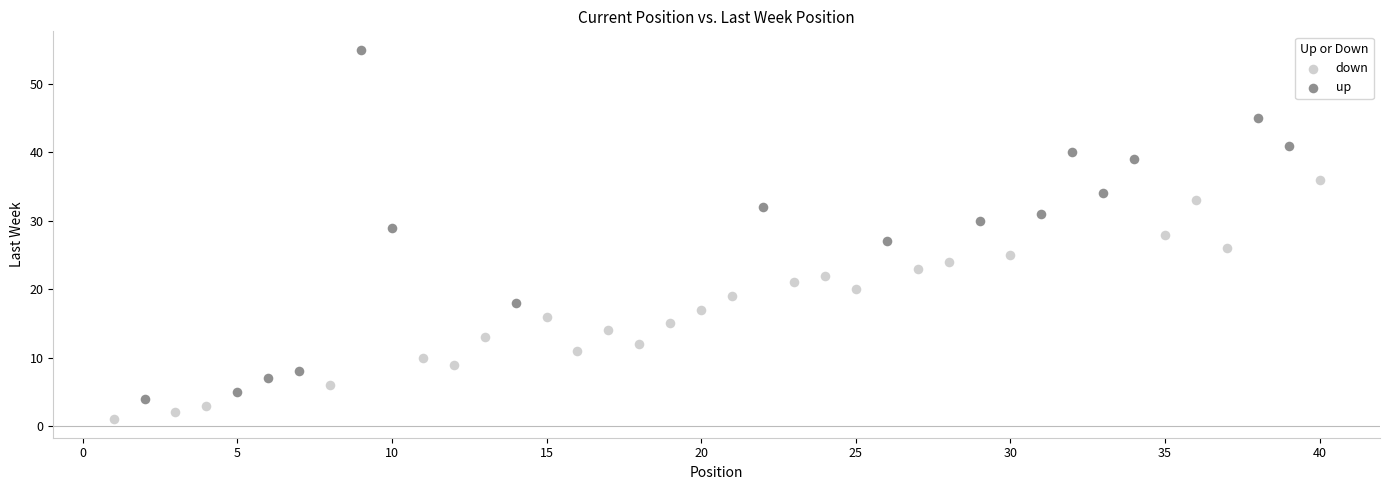

Which series reaches the minimum Y coordinate?

down